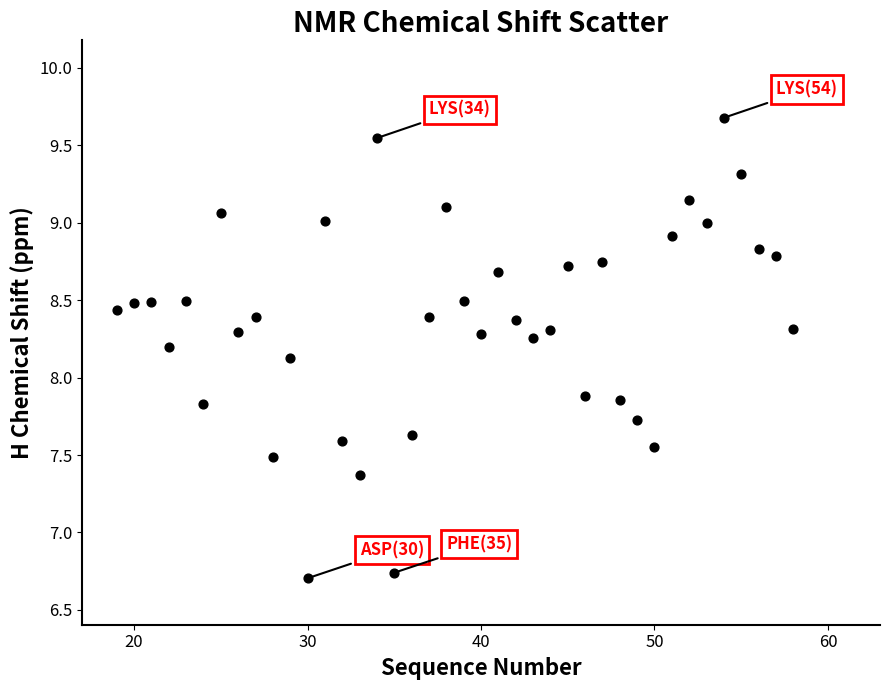

What is the range of X values (max minus min)?

39.0